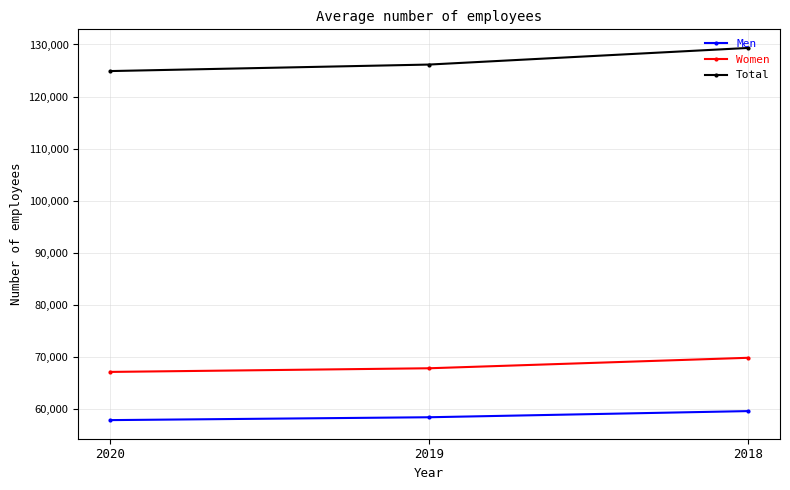

What is the spread (max minus min) of values at 2020?

67077